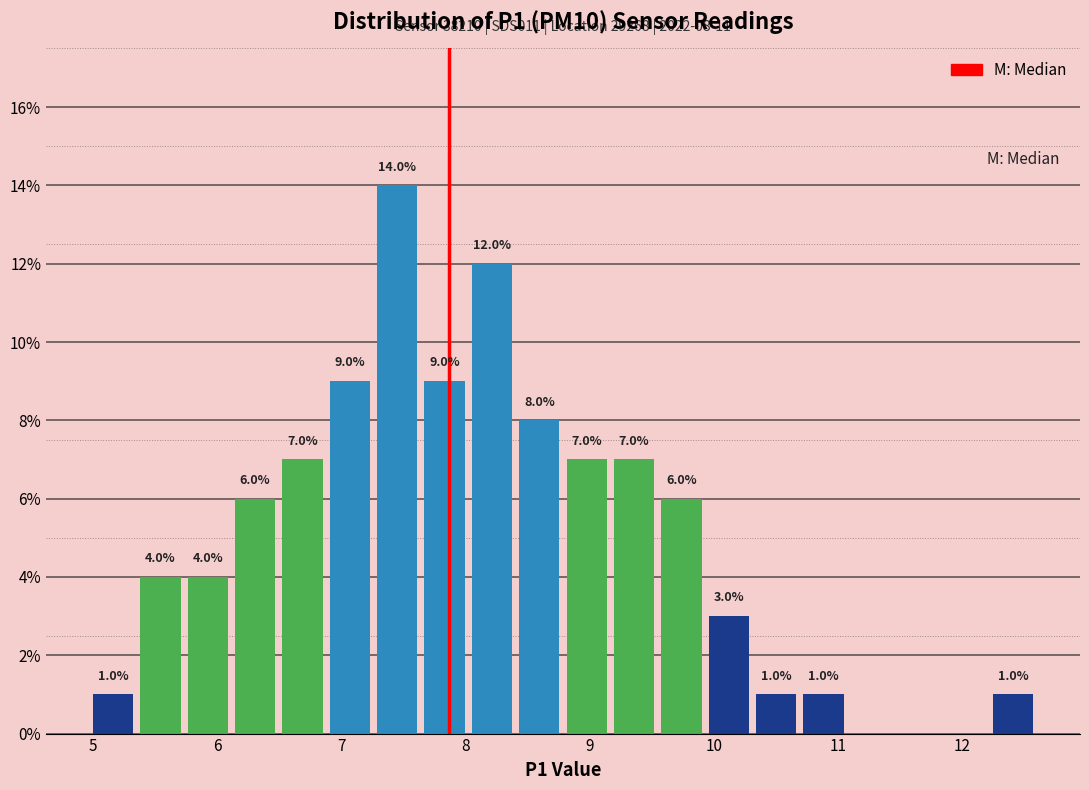

Read against the x-axis, roughly where is the centre of the tallest bar?

7.4